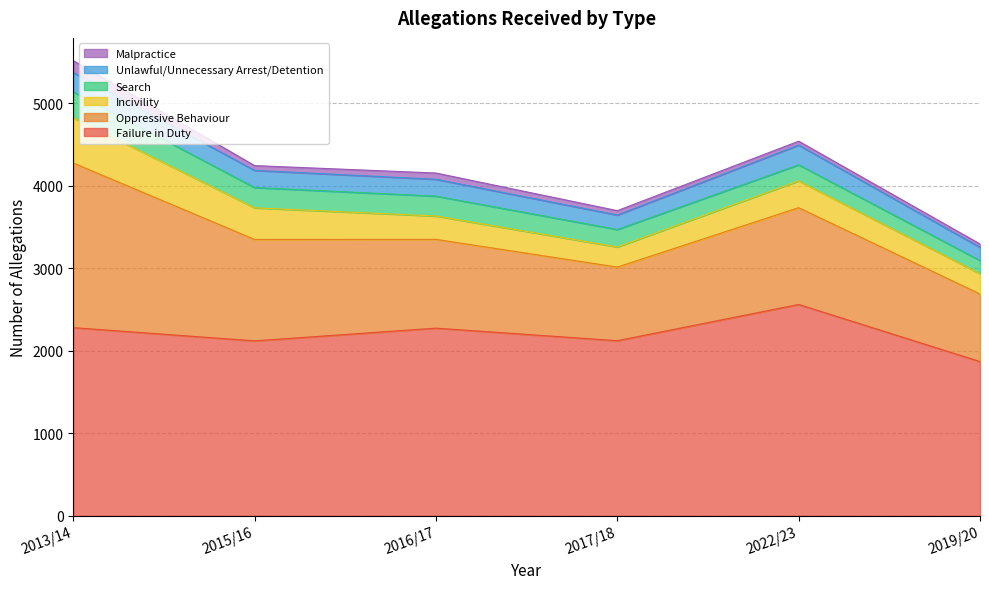

True or false: Failure in Duty and Search cross at least once.

False